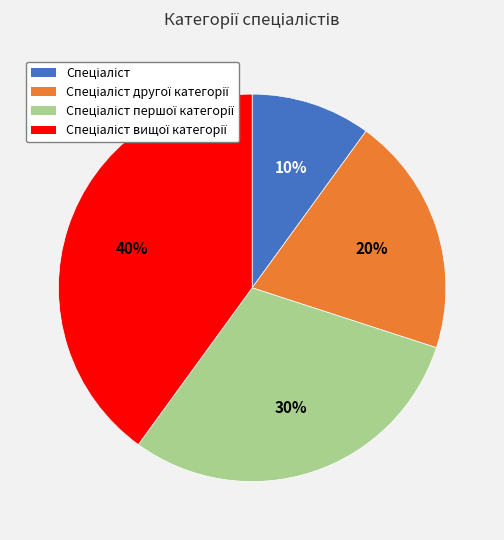

Is there a majority slice in this chart?

No